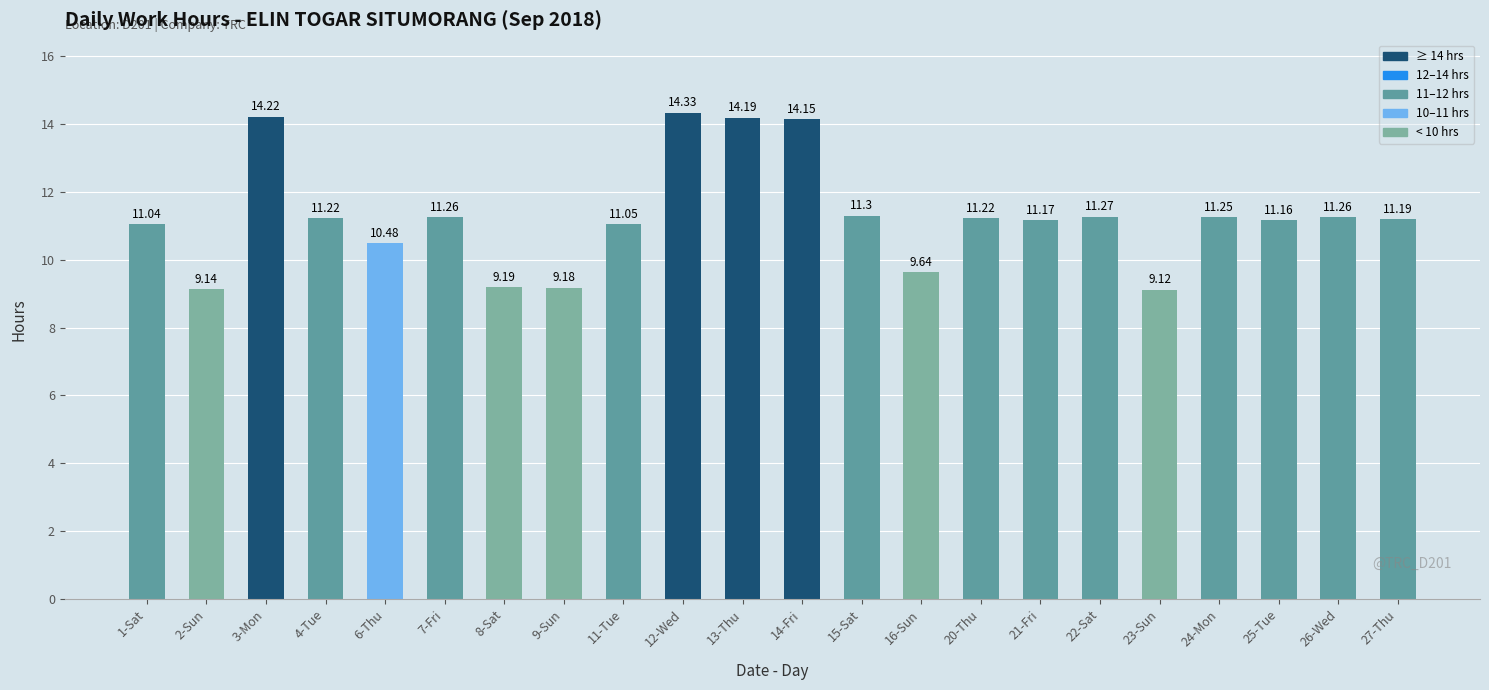

How many data points does each series have?

22